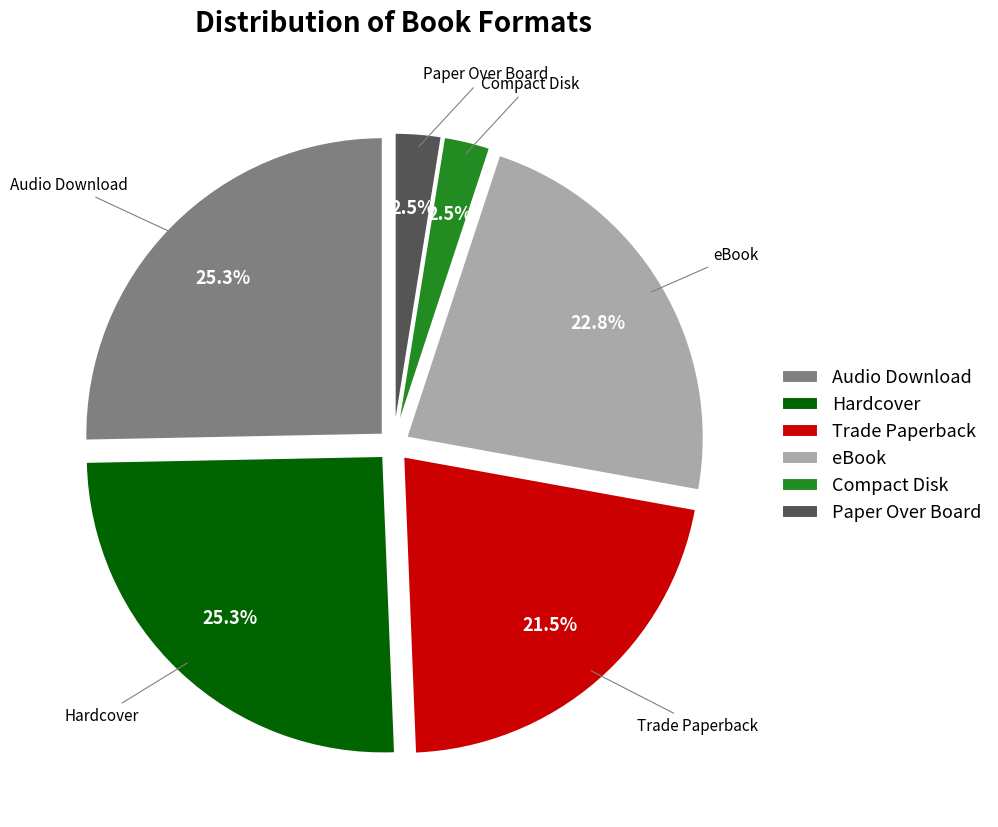

Does eBook account for over 50% of the chart?

No